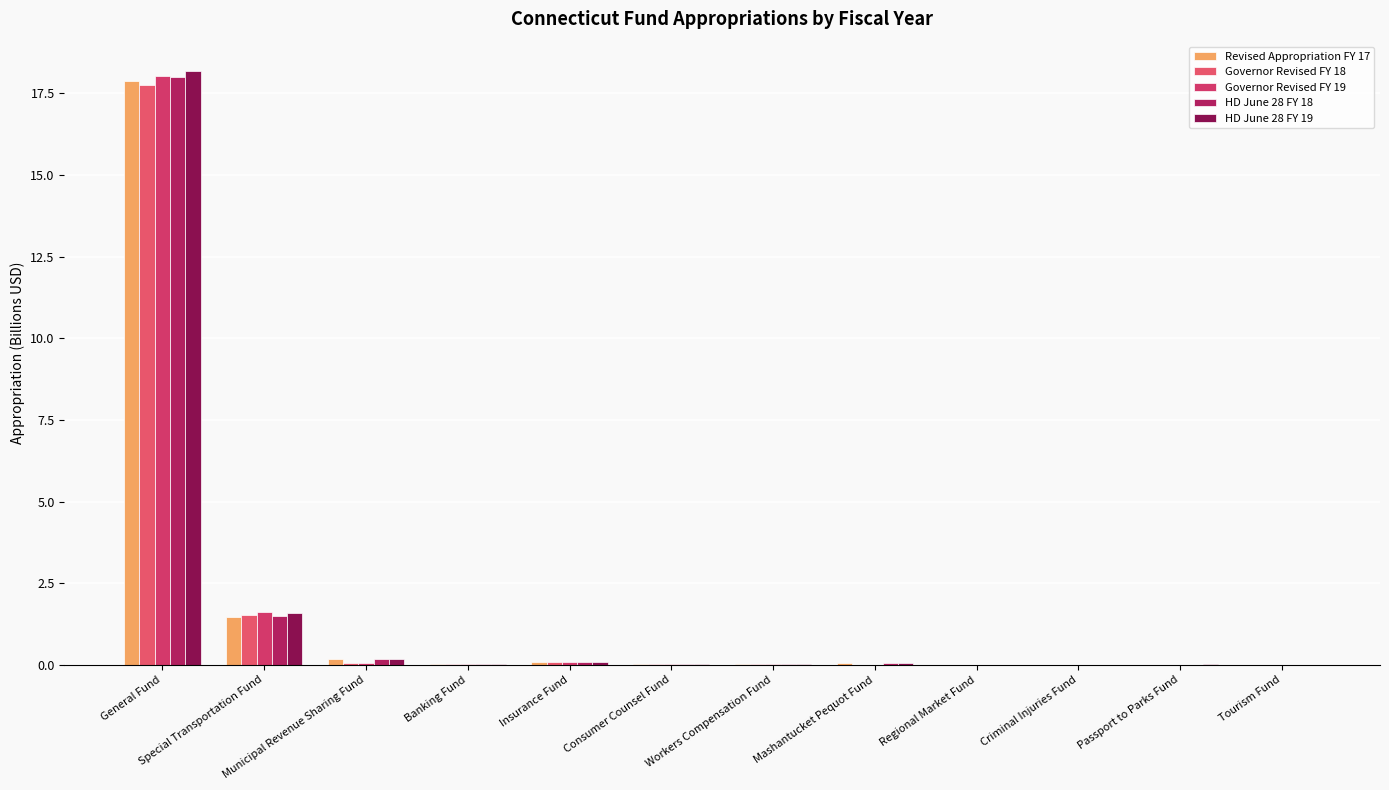

At which category is the sum across all series the highest?

General Fund